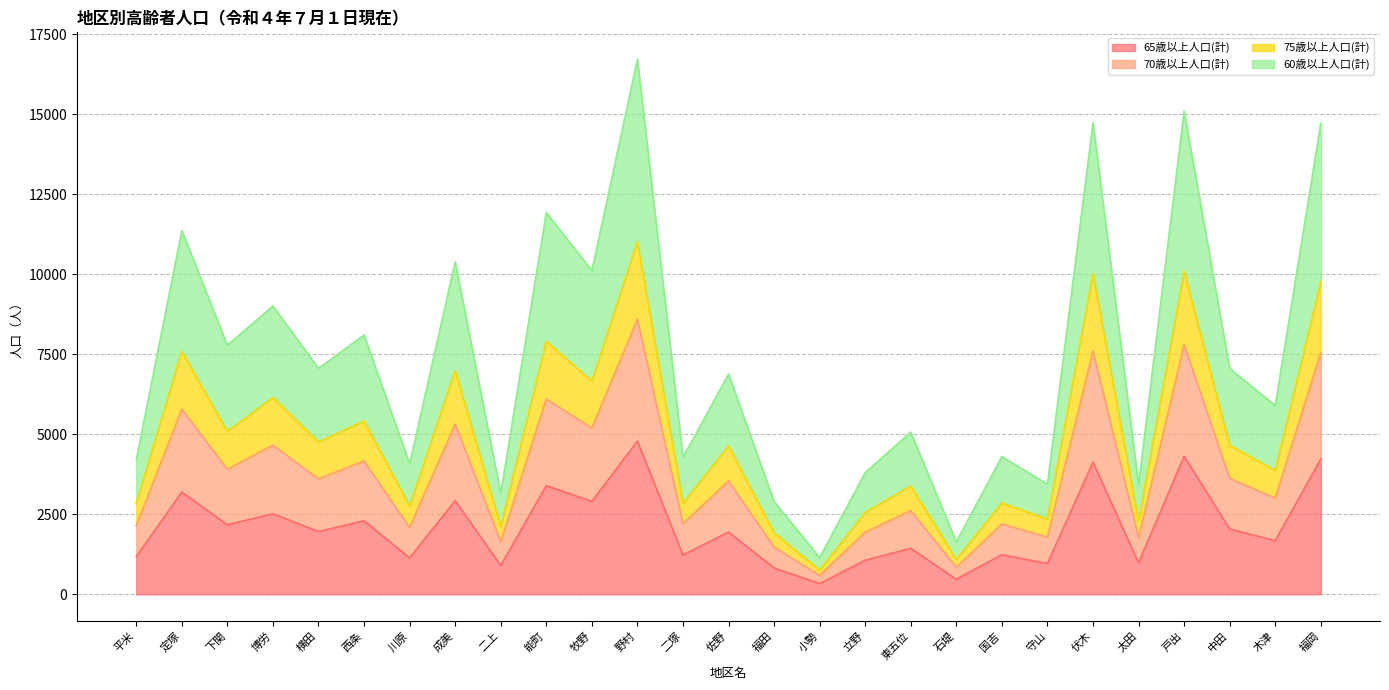

Does the chart display data point markers on the line(s)?

No